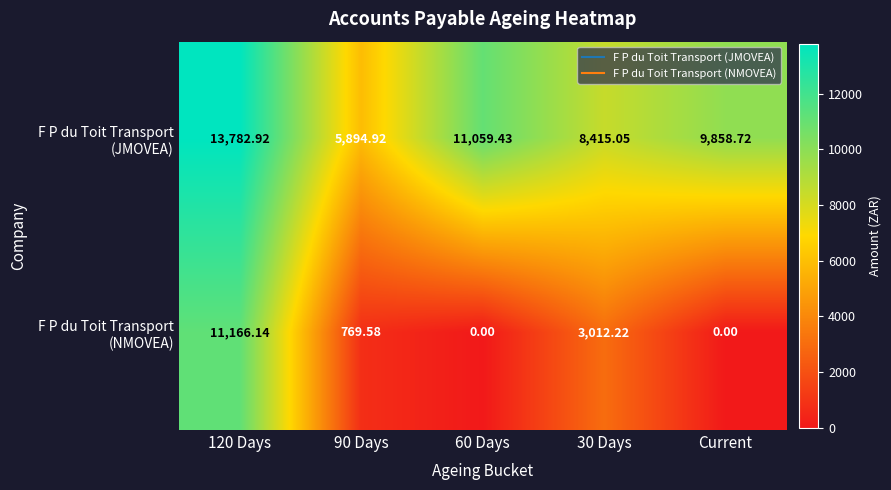

What is the difference between the highest and lowest values at 120 Days?

2616.8